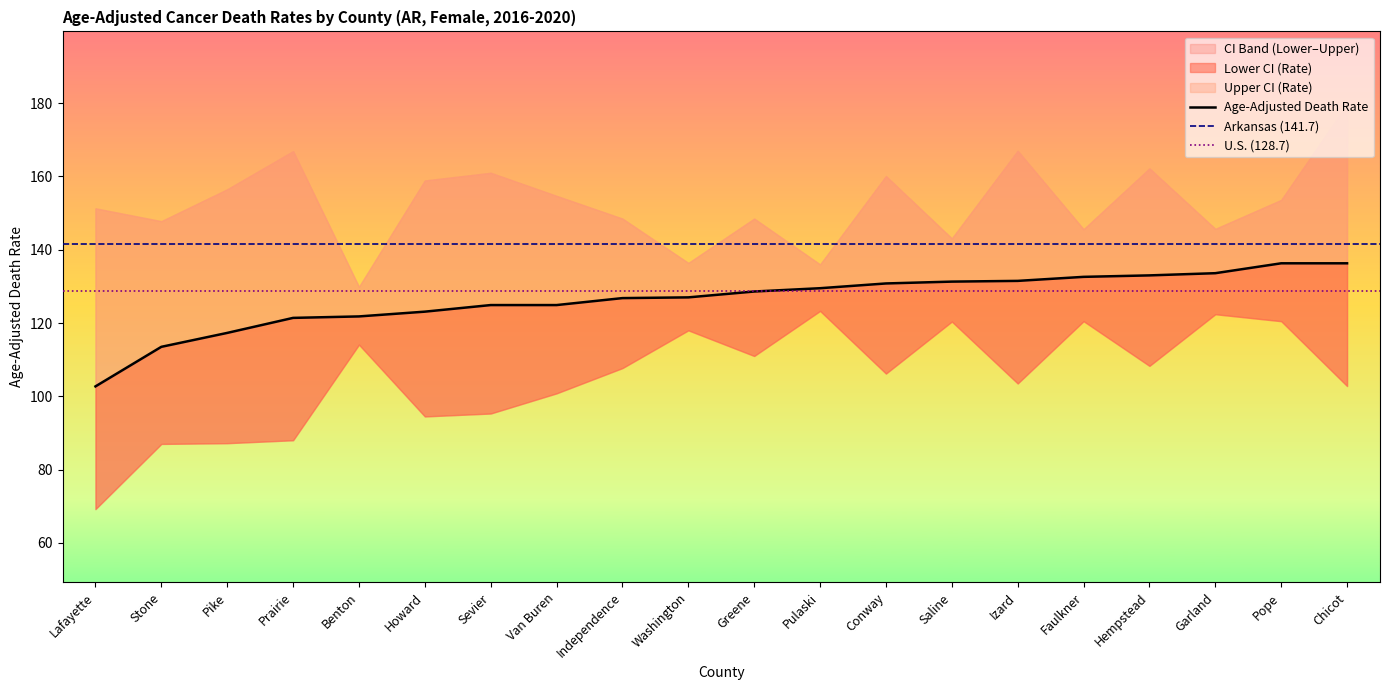

List the labels in order of Age-Adjusted Death Rate value, smallest first.

Lafayette, Stone, Pike, Prairie, Benton, Howard, Sevier, Van Buren, Independence, Washington, Greene, Pulaski, Conway, Saline, Izard, Faulkner, Hempstead, Garland, Pope, Chicot